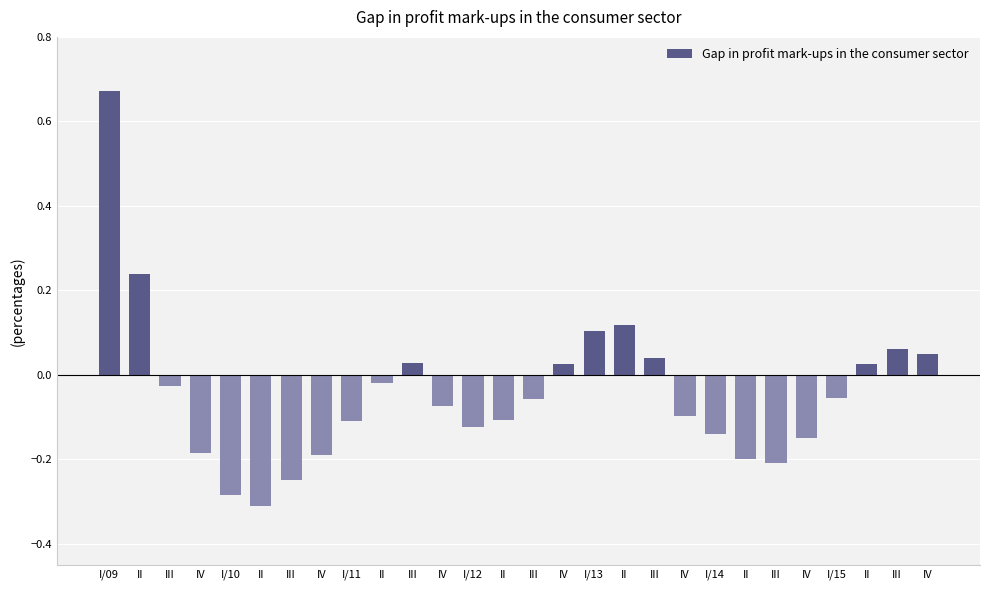

Which has a higher value, IV or II?

II